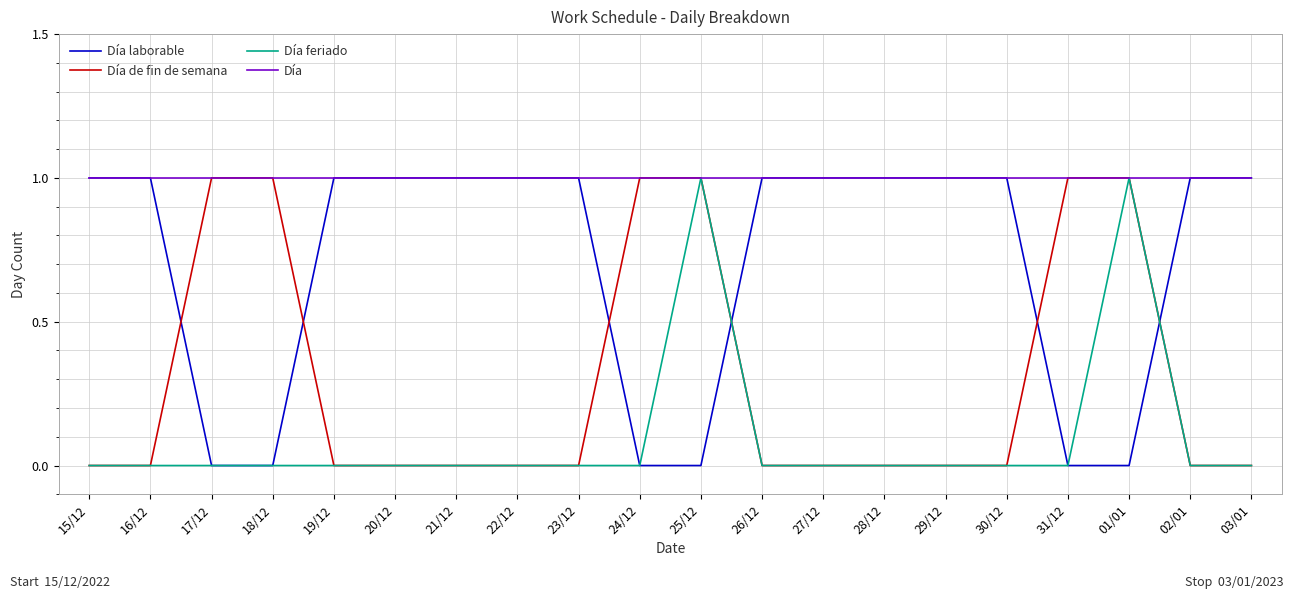

What is the total value across all series at 30/12?

2